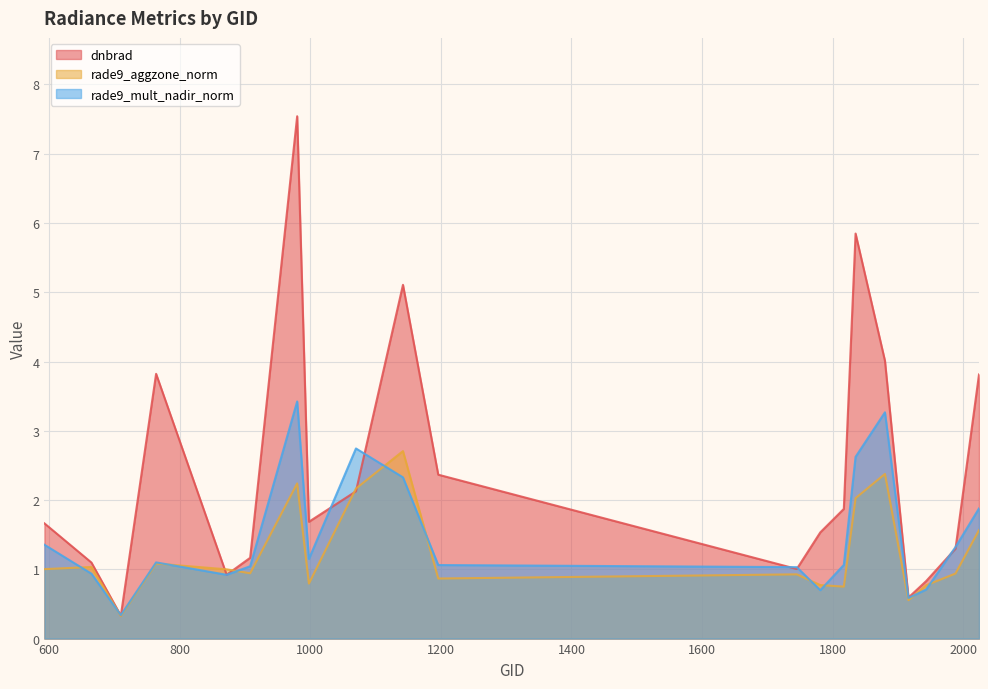

Does the chart display data point markers on the line(s)?

No